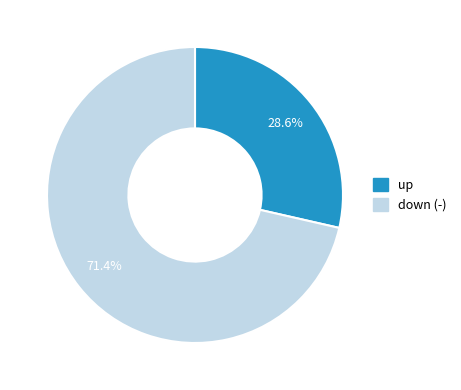

Which has a higher value, down (-) or up?

down (-)